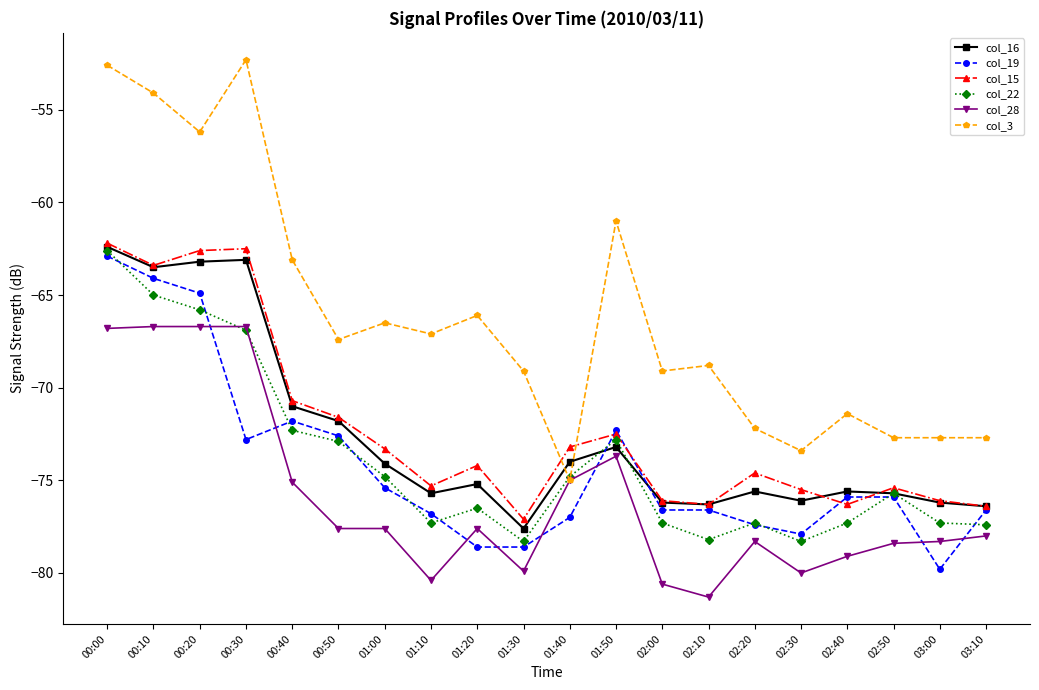

What is the value of the col_19 point at the 3rd from the left?

-64.9